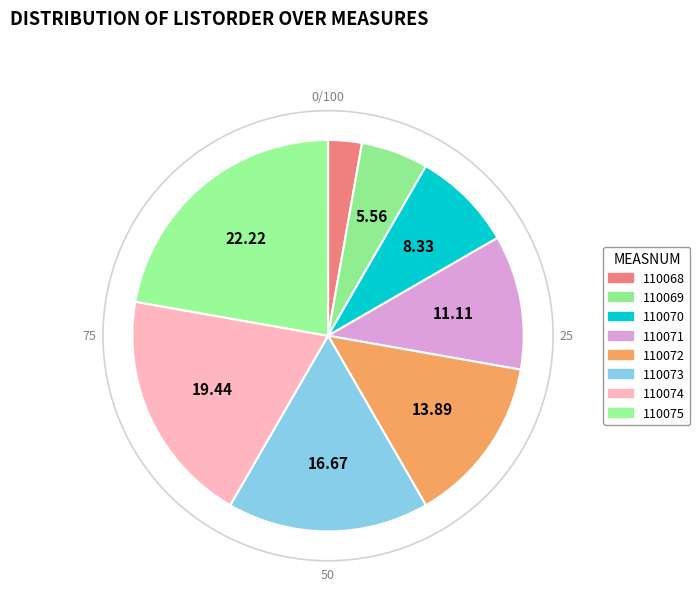

How many slices are in this pie chart?

8